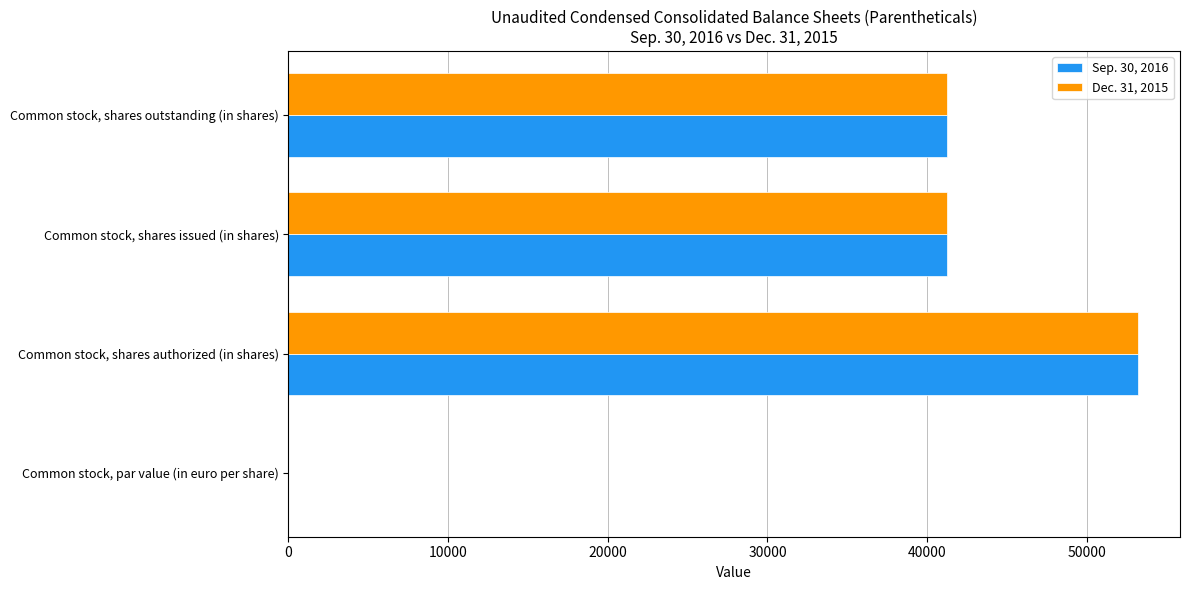

Is the value of Dec. 31, 2015 at Common stock, shares authorized (in shares) greater than the value of Sep. 30, 2016 at Common stock, shares outstanding (in shares)?

Yes